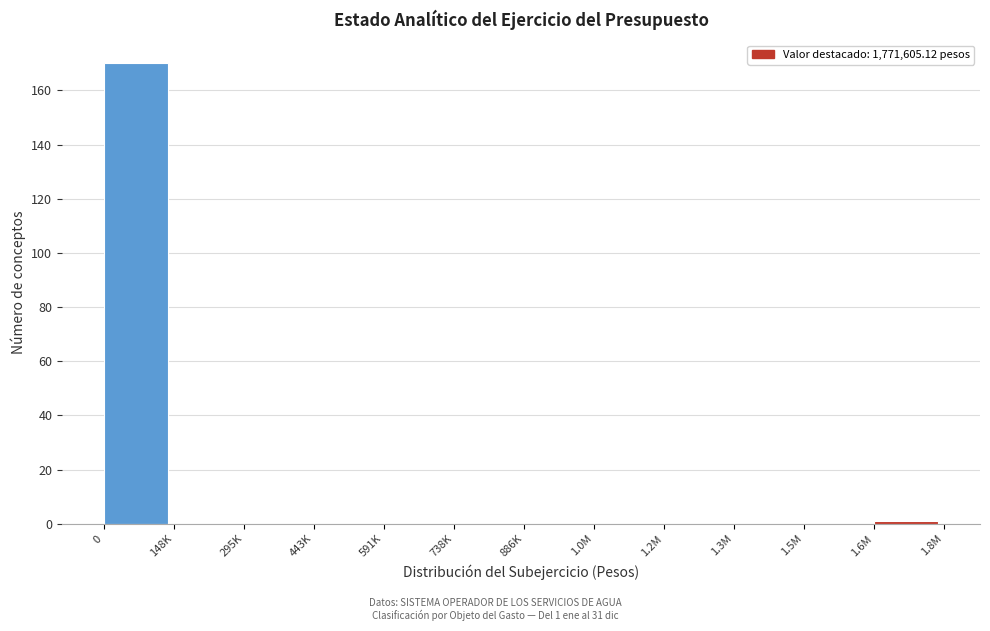

Reading left to right, what are all the values shown in this chart?

0=170	148K=0	295K=0	443K=0	591K=0	738K=0	886K=0	1.0M=0	1.2M=0	1.3M=0	1.5M=0	1.6M=1